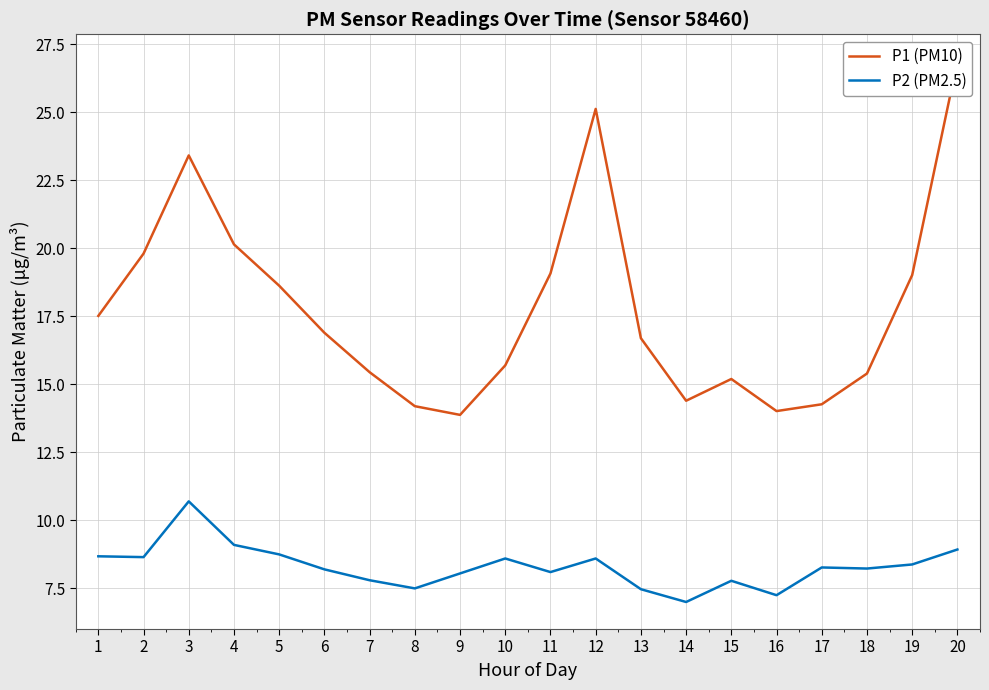

Reading right to left, list all the values displayed in this chart.

P1 (PM10): 26.9	19.0	15.4	14.3	14.0	15.2	14.4	16.7	25.1	19.1	15.7	13.9	14.2	15.4	16.9	18.6	20.1	23.4	19.8	17.5
P2 (PM2.5): 8.9	8.4	8.2	8.3	7.2	7.8	7.0	7.5	8.6	8.1	8.6	8.1	7.5	7.8	8.2	8.8	9.1	10.7	8.7	8.7